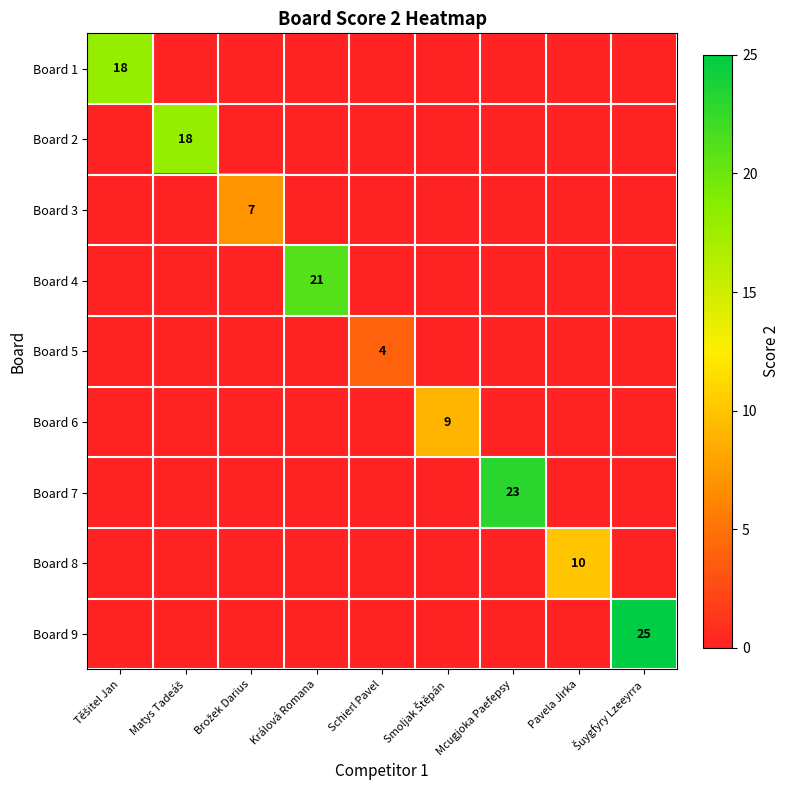

True or false: Board 4 has a value of 21 at Králová Romana.

True